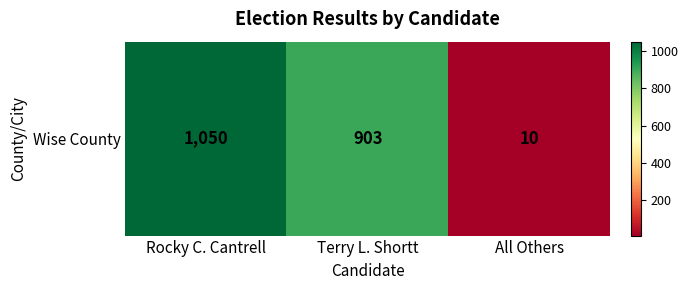

What is the change in value from Rocky C. Cantrell to All Others?

-1040